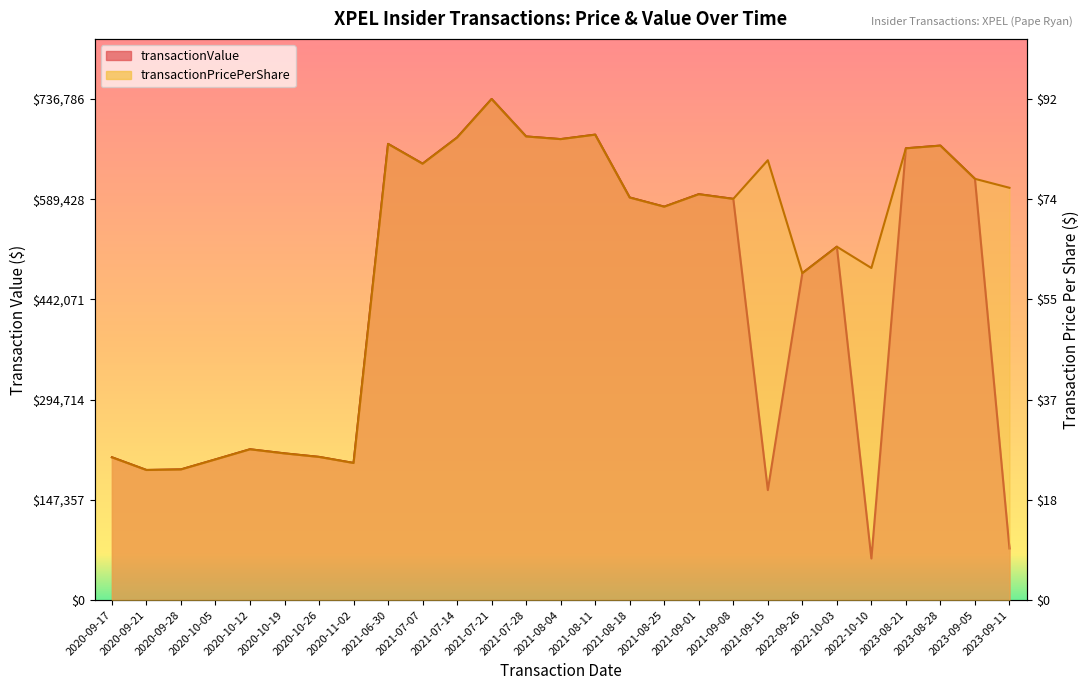

At how many categories does at least one series exceed 520480?

16